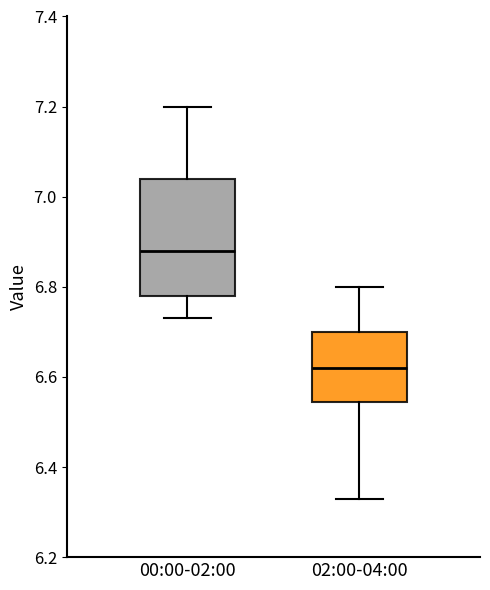

Reading left to right, read every box against the y-axis: the position of its median line, the range the box covers, and the ends of its whiskers. The values are not printed on the chart, so give them approximately, as read against the axis.

00:00-02:00: median 6.88, box 6.78 to 7.04, whiskers 6.74 to 7.20
02:00-04:00: median 6.62, box 6.54 to 6.70, whiskers 6.34 to 6.80